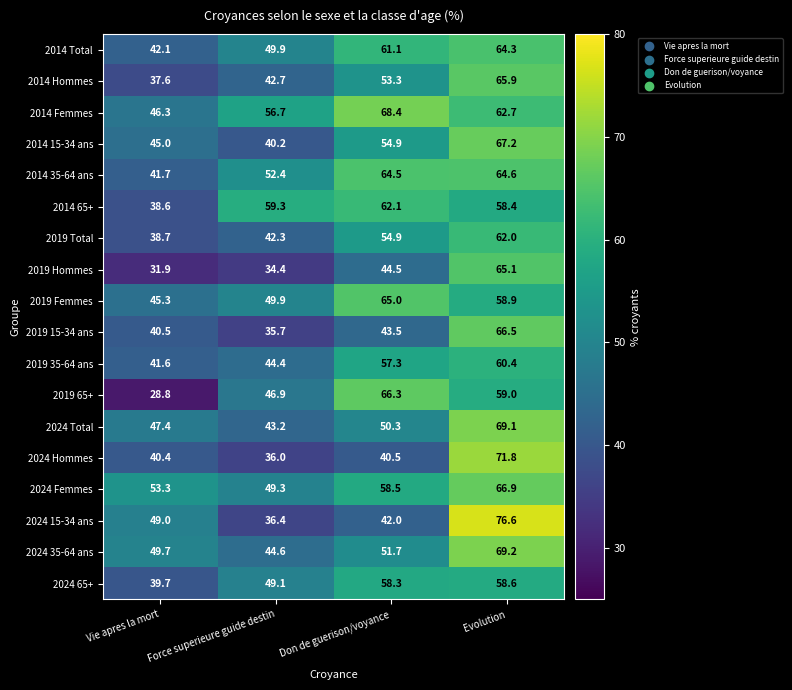

Between Vie apres la mort and Don de guerison/voyance, which series saw the biggest shift?

2019 65+